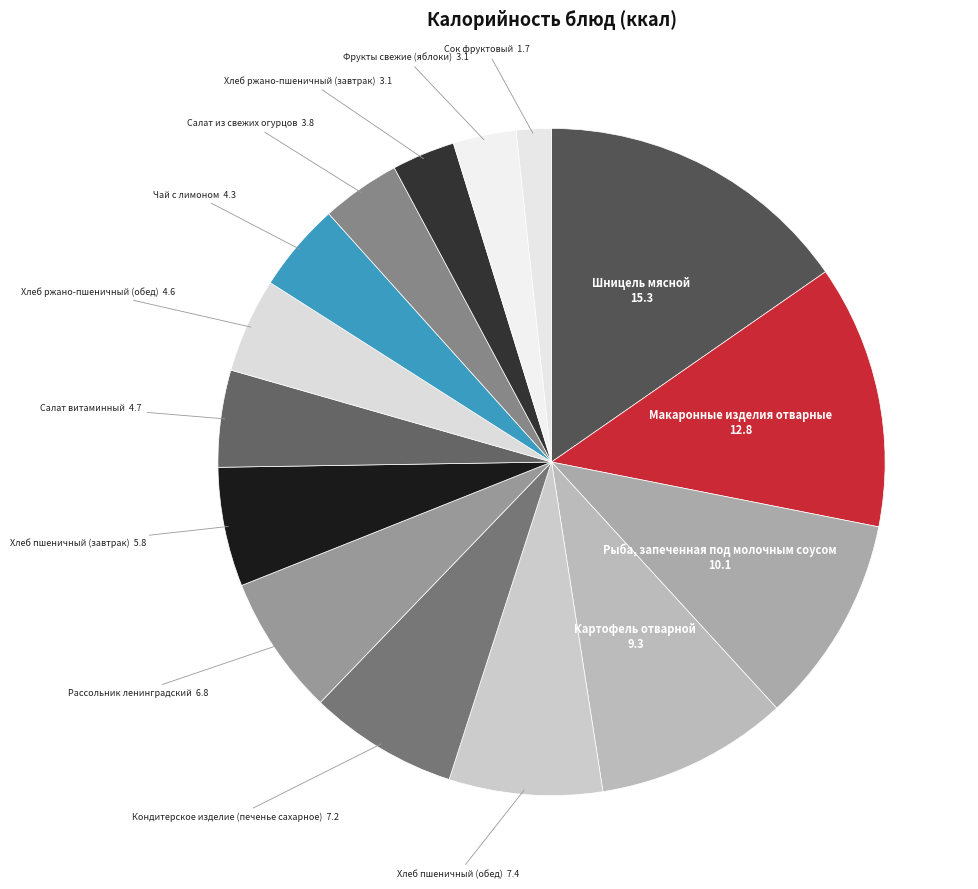

Does Кондитерское изделие (печенье сахарное) account for over 50% of the chart?

No